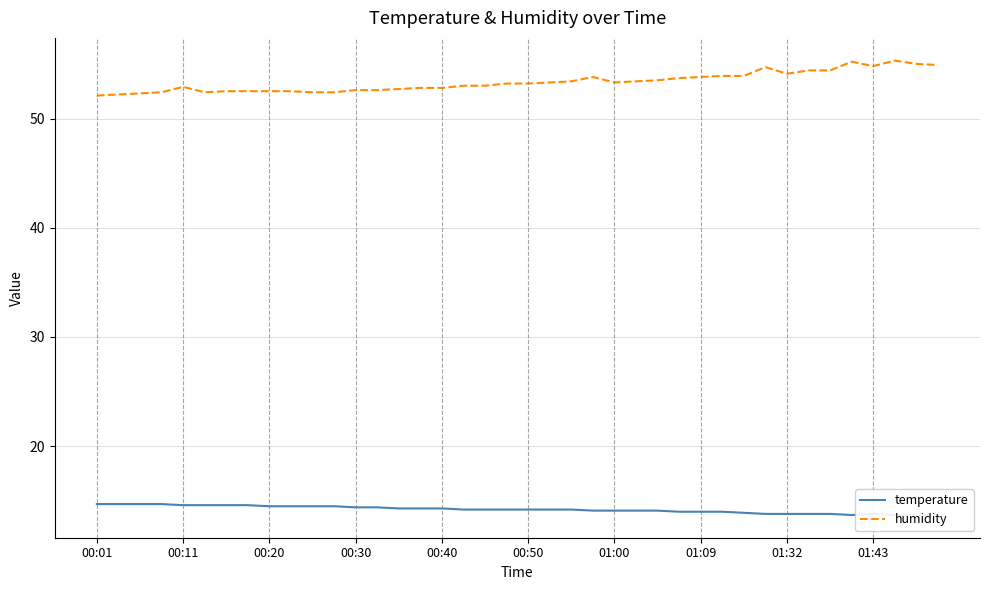

Is this an area chart (filled region under the line)?

No